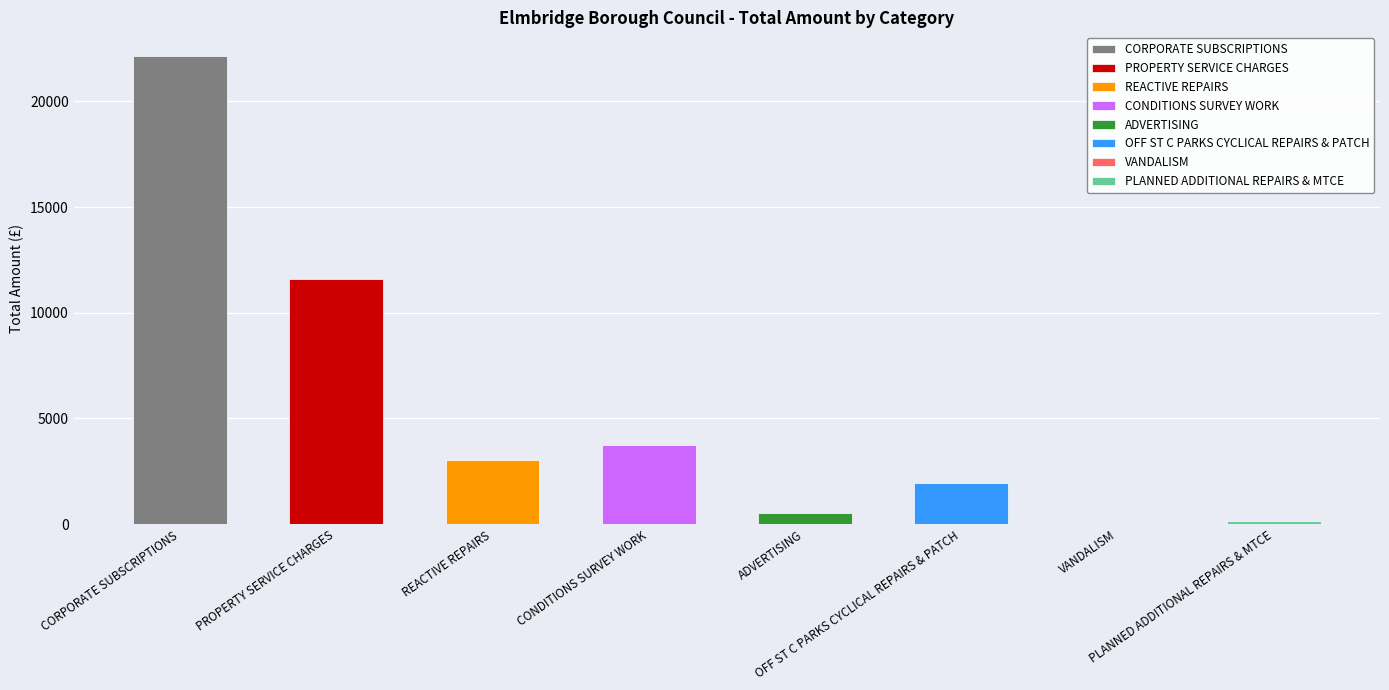

How many bars are there in total?

8